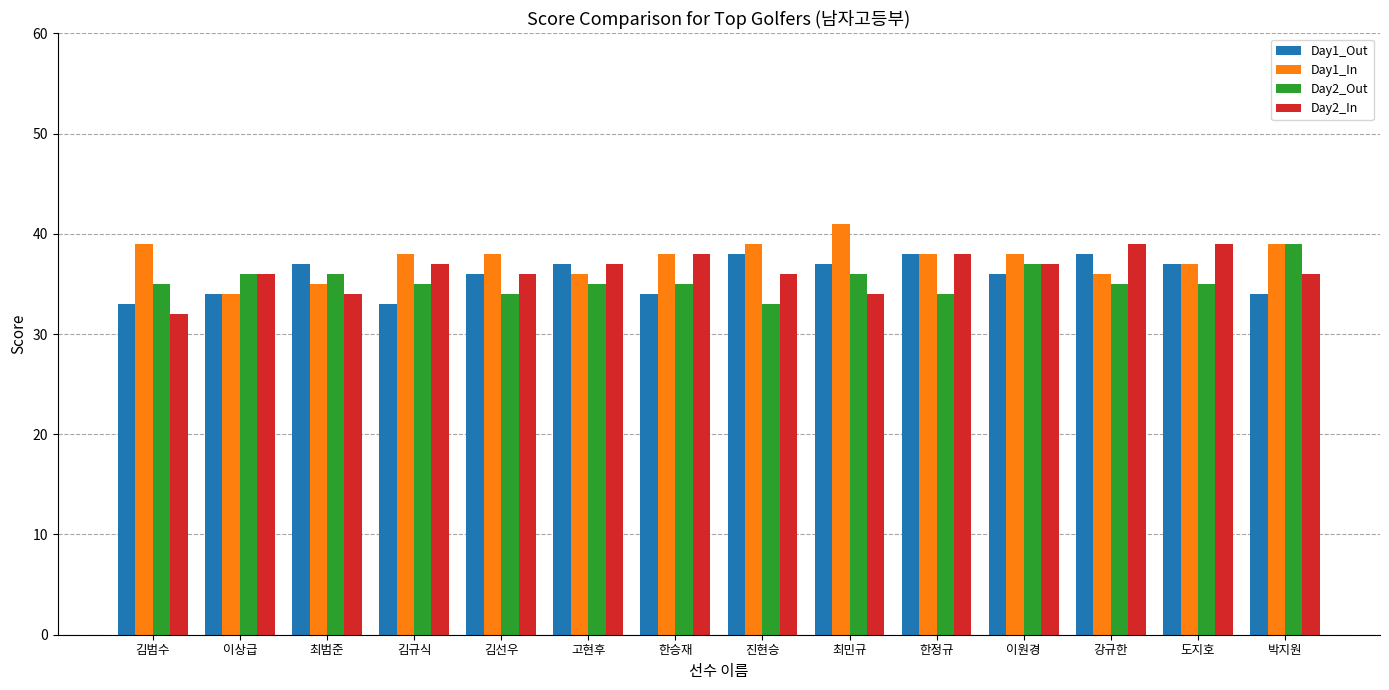

Read the Day2_In value at 한승재.

38